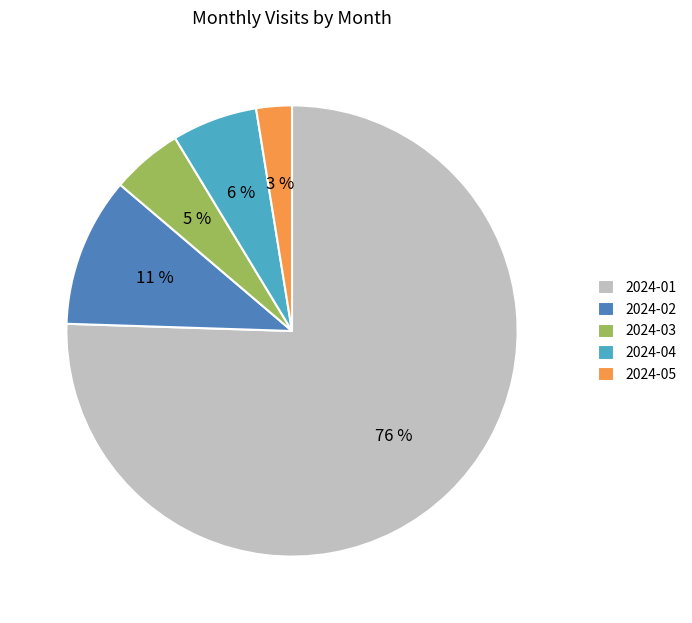

Which has a higher value, 2024-05 or 2024-02?

2024-02